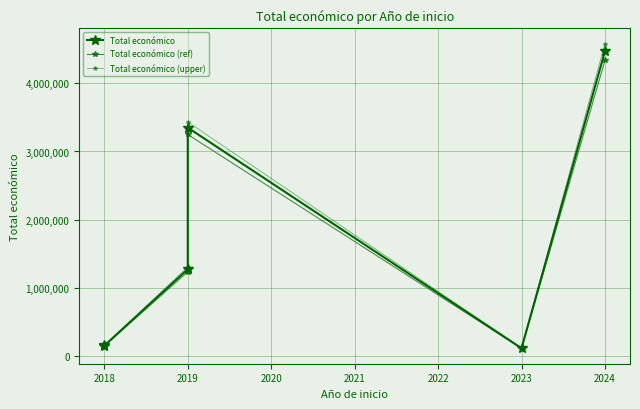

True or false: Total económico (ref) and Total económico intersect in this chart.

False